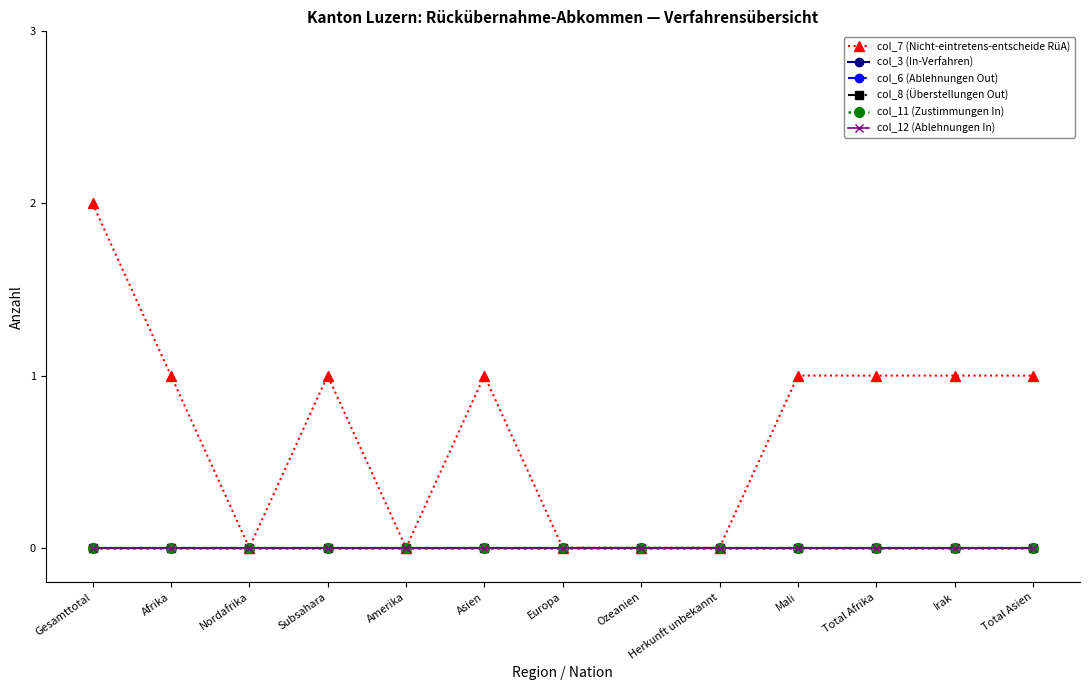

Between Ozeanien and Herkunft unbekannt, which is larger?

Ozeanien